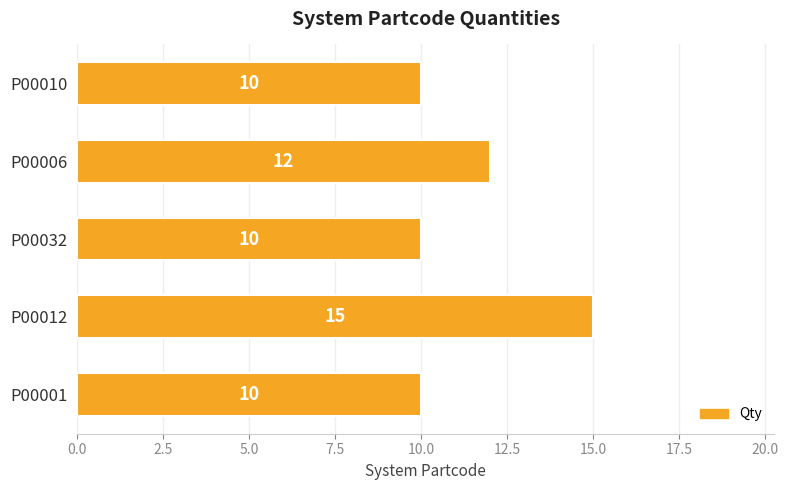

At which category does the chart reach its peak across all series?

P00012